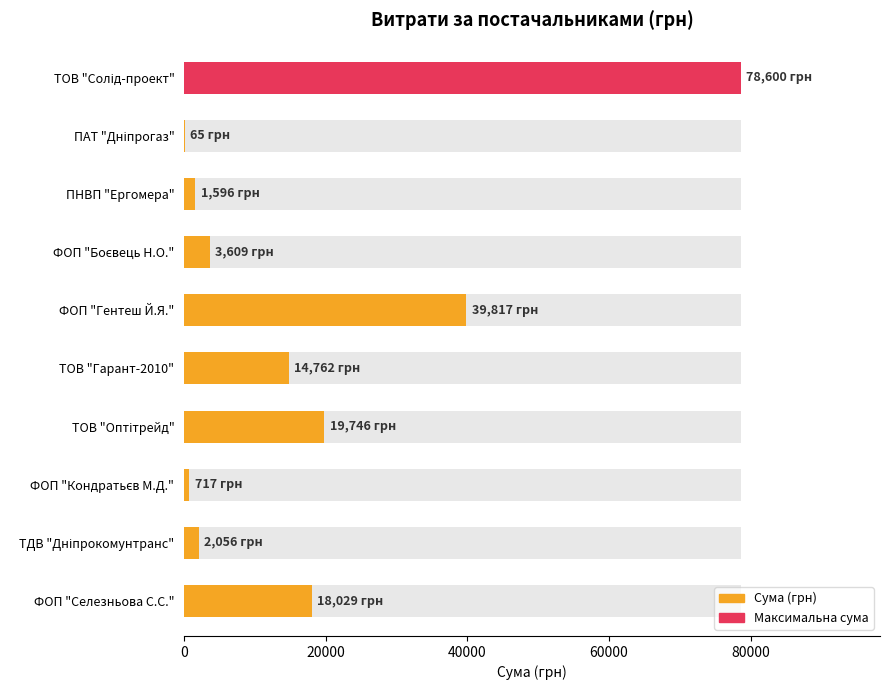

Between ФОП "Гентеш Й.Я." and ПНВП "Ергомера", which is larger?

ФОП "Гентеш Й.Я."